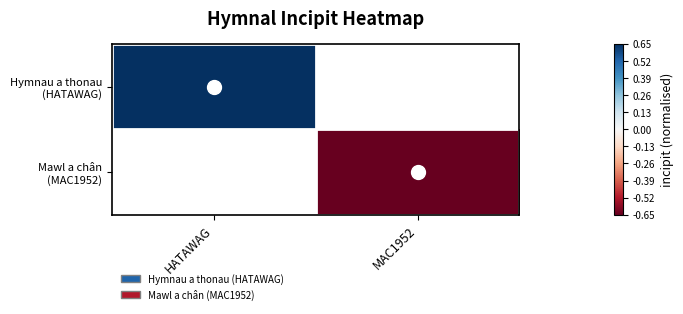

What is the smallest value displayed?

-0.7